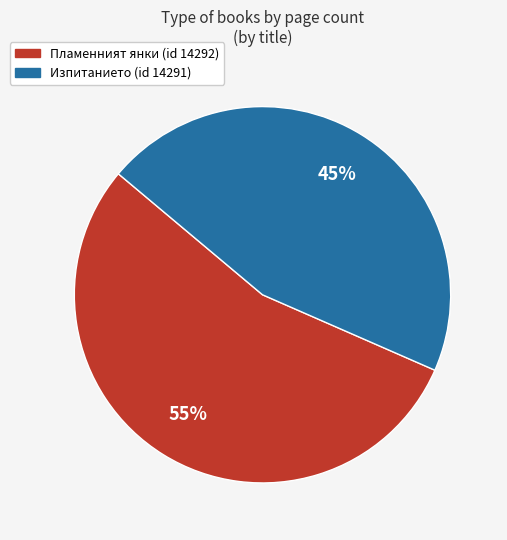

Is there a majority slice in this chart?

Yes